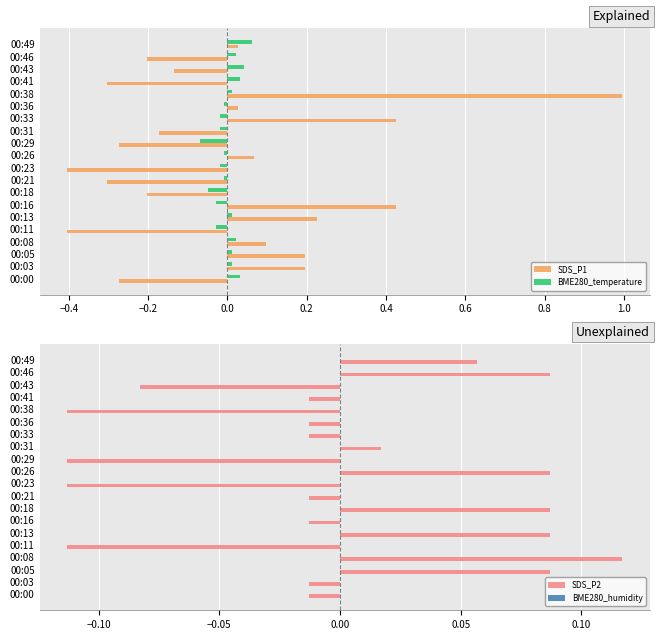

How many values in BME280_temperature are below zero?

10